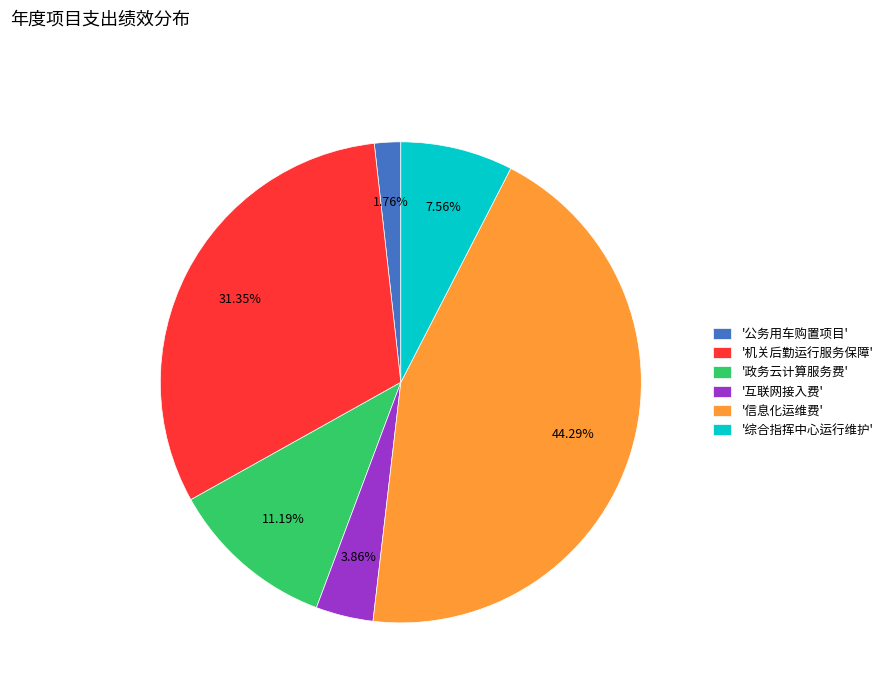

Approximately how many times larger is the value at '综合指挥中心运行维护' compared to '公务用车购置项目'?

4.3